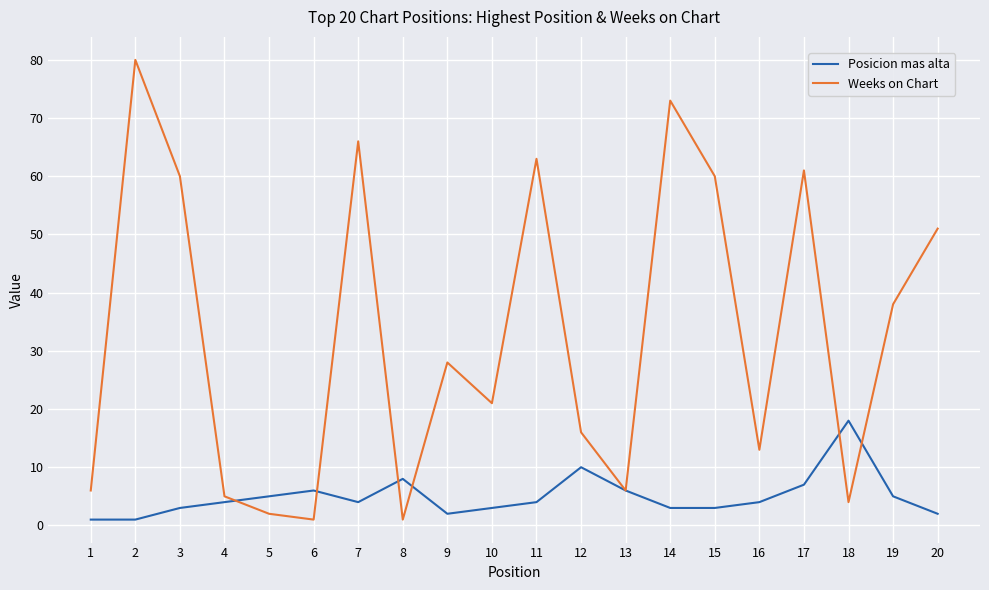

Between 13 and 14, which series saw the biggest shift?

Weeks on Chart